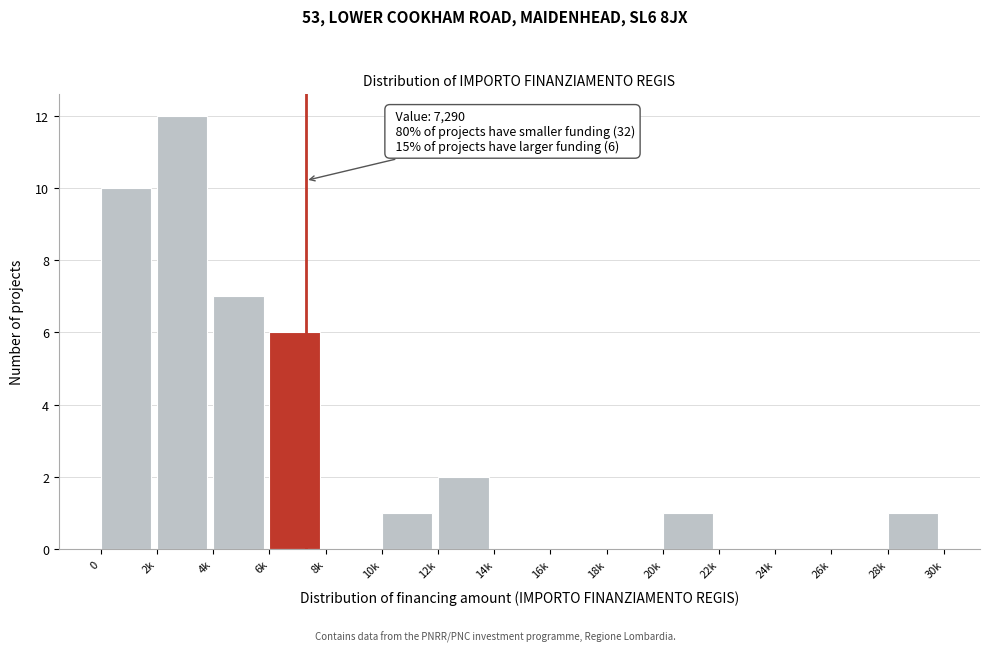

Reading left to right, transcribe all the data shown in this chart.

0=10	2k=12	4k=7	6k=6	8k=0	10k=1	12k=2	14k=0	16k=0	18k=0	20k=1	22k=0	24k=0	26k=0	28k=1